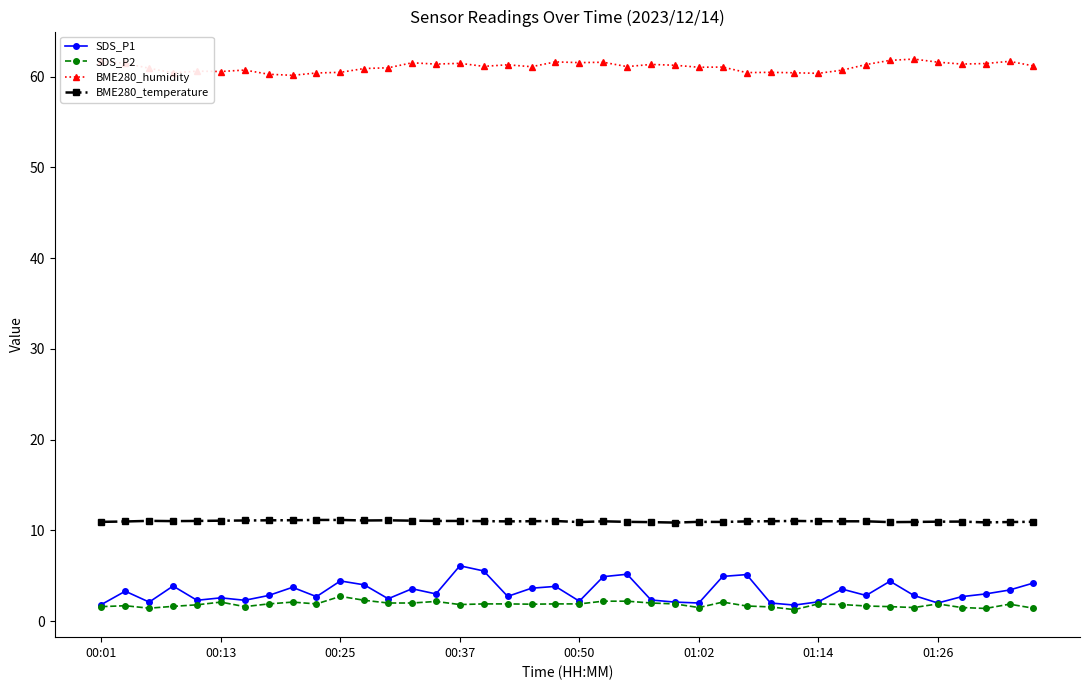

What is the value of the SDS_P1 point at the 9th from the left?

3.7